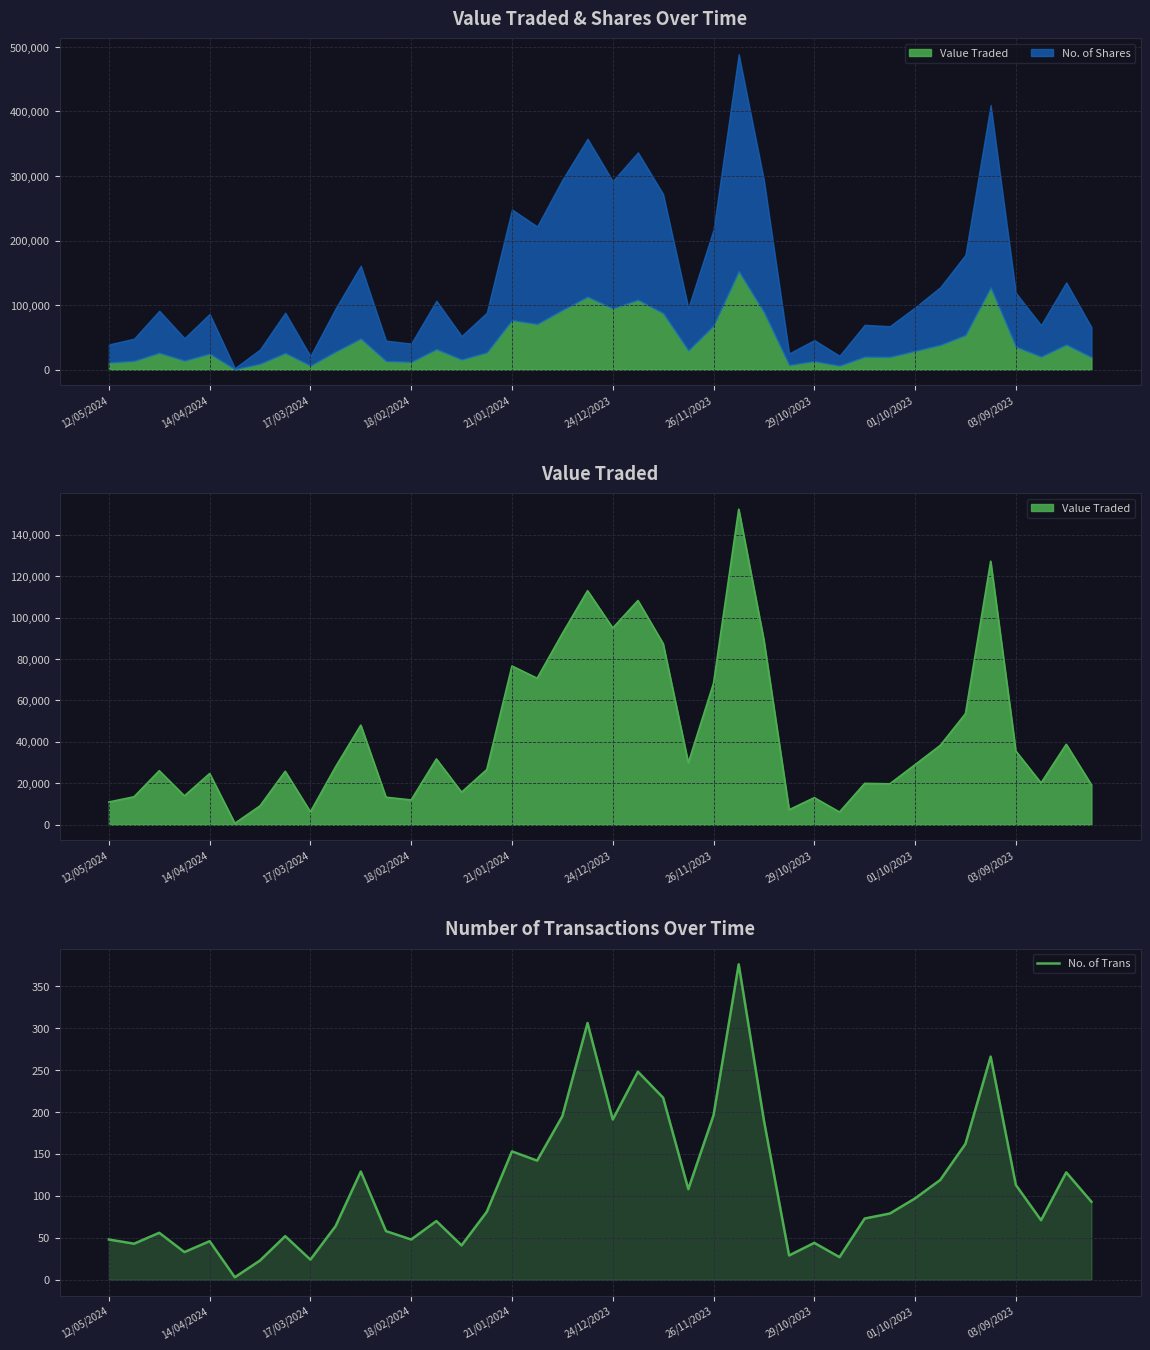

Does the chart display data point markers on the line(s)?

No